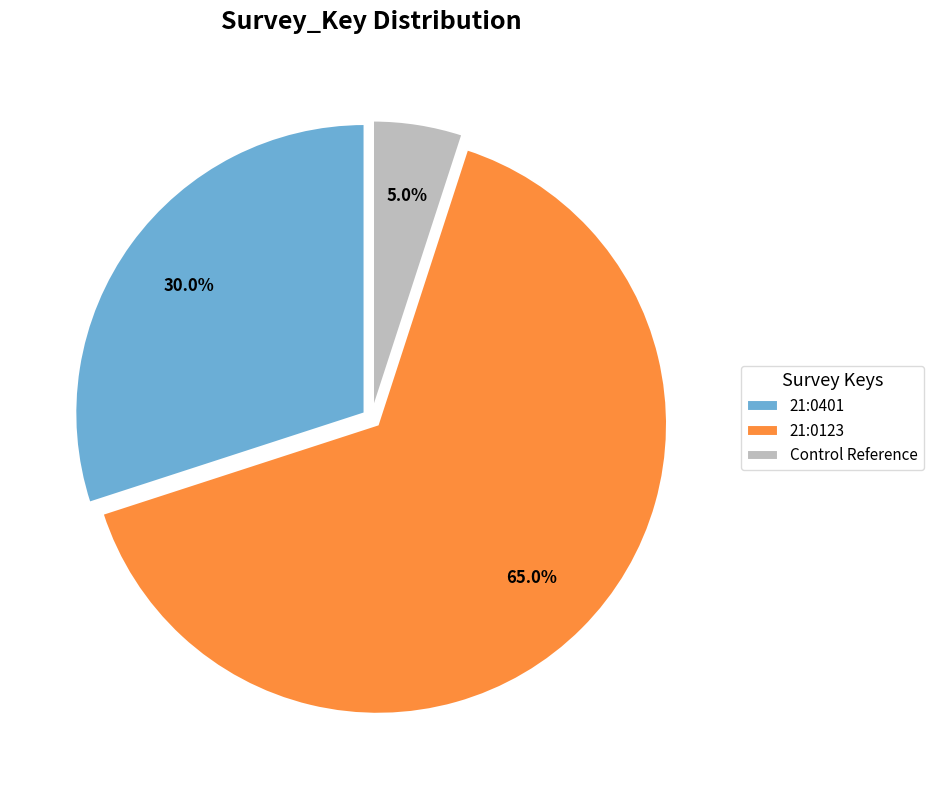

What percentage is NOT represented by Control Reference?

95.0%